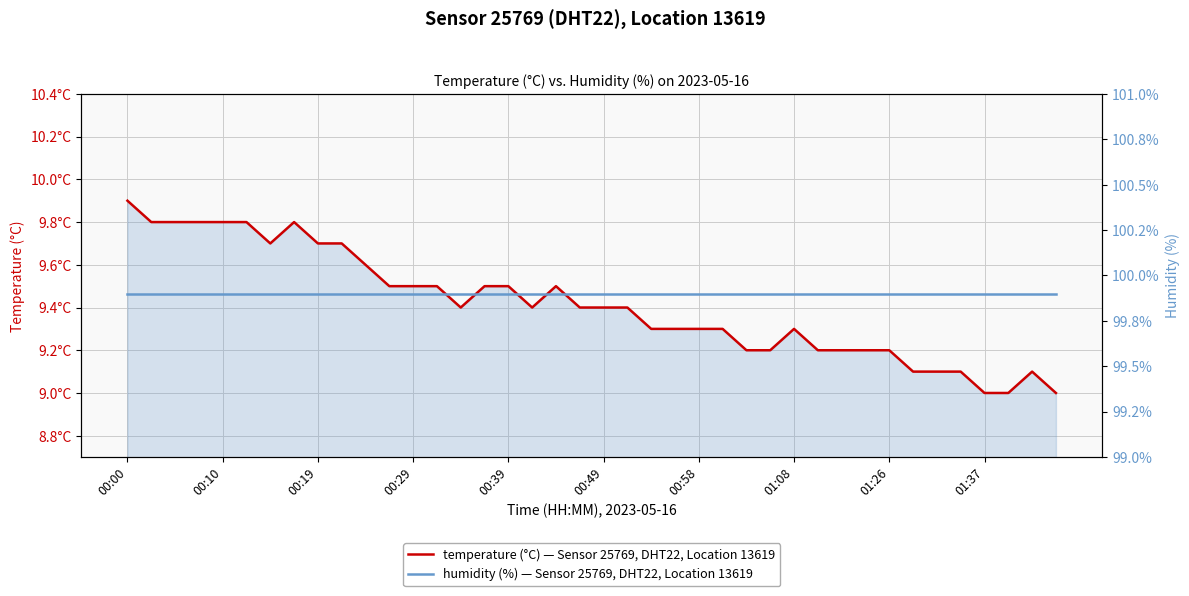

What position from the left is 30?

31